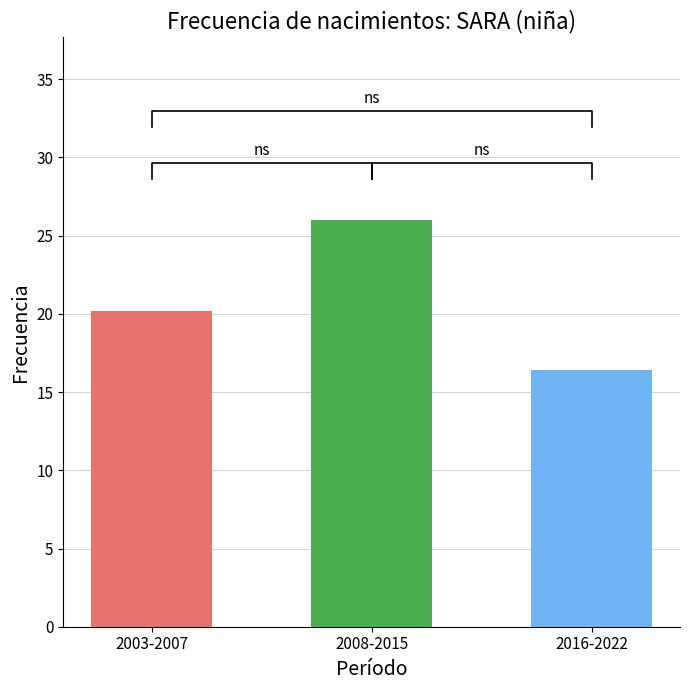

What is the difference between the maximum and minimum values?

9.6